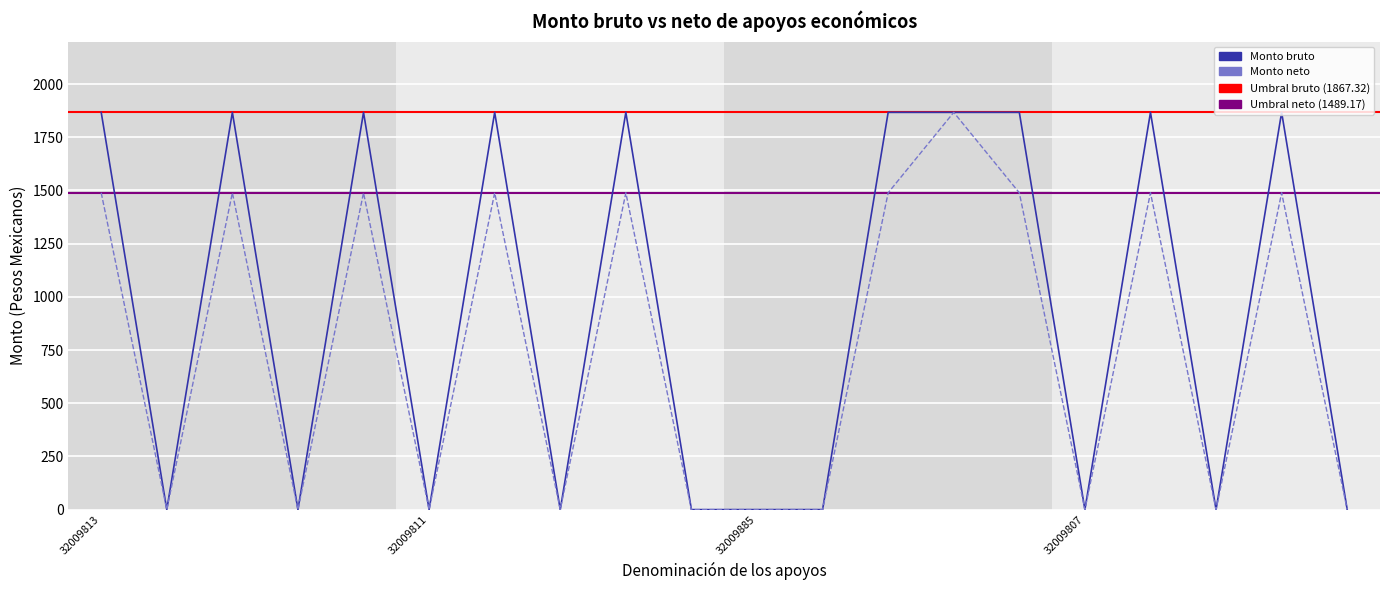

True or false: Monto bruto has more than 0 points higher than both neighbors.

True